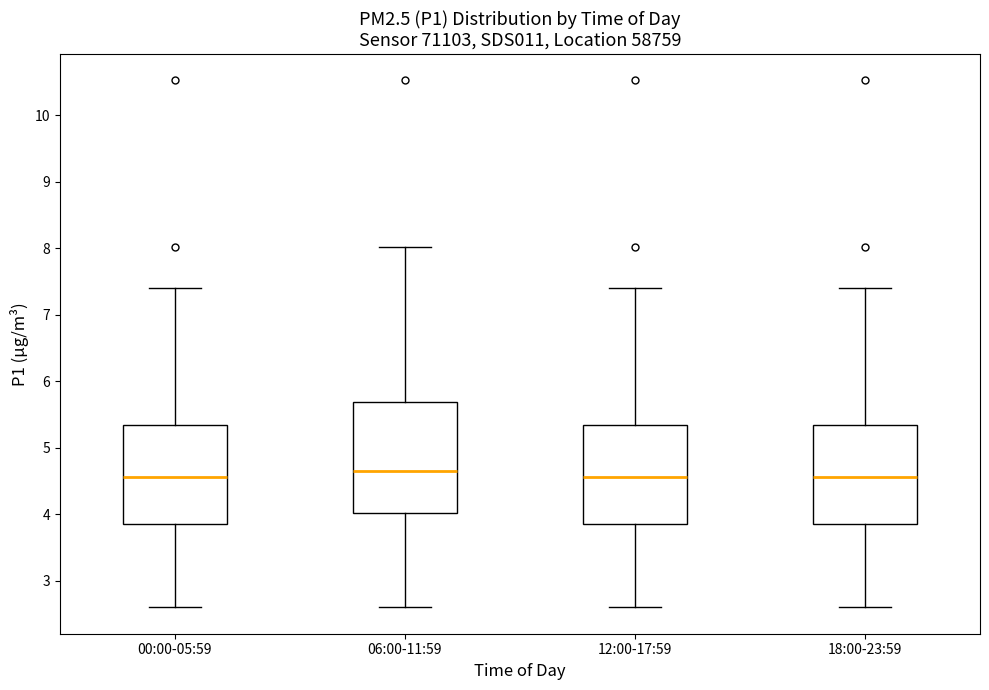

Reading left to right, read every box against the y-axis: the position of its median line, the range the box covers, and the ends of its whiskers. The values are not printed on the chart, so give them approximately, as read against the axis.

00:00-05:59: median 4.6, box 3.9 to 5.3, whiskers 2.6 to 7.4
06:00-11:59: median 4.7, box 4.0 to 5.7, whiskers 2.6 to 8.0
12:00-17:59: median 4.6, box 3.9 to 5.3, whiskers 2.6 to 7.4
18:00-23:59: median 4.6, box 3.9 to 5.3, whiskers 2.6 to 7.4